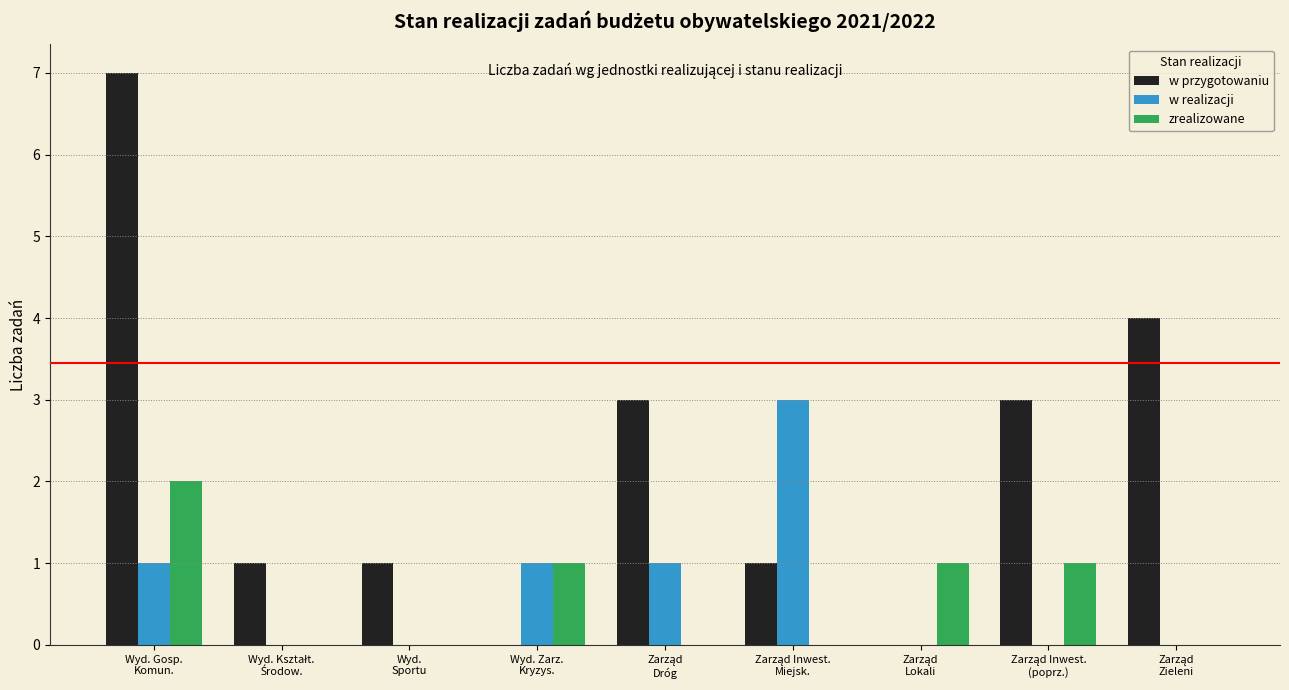

What is the maximum value shown in the chart?

7